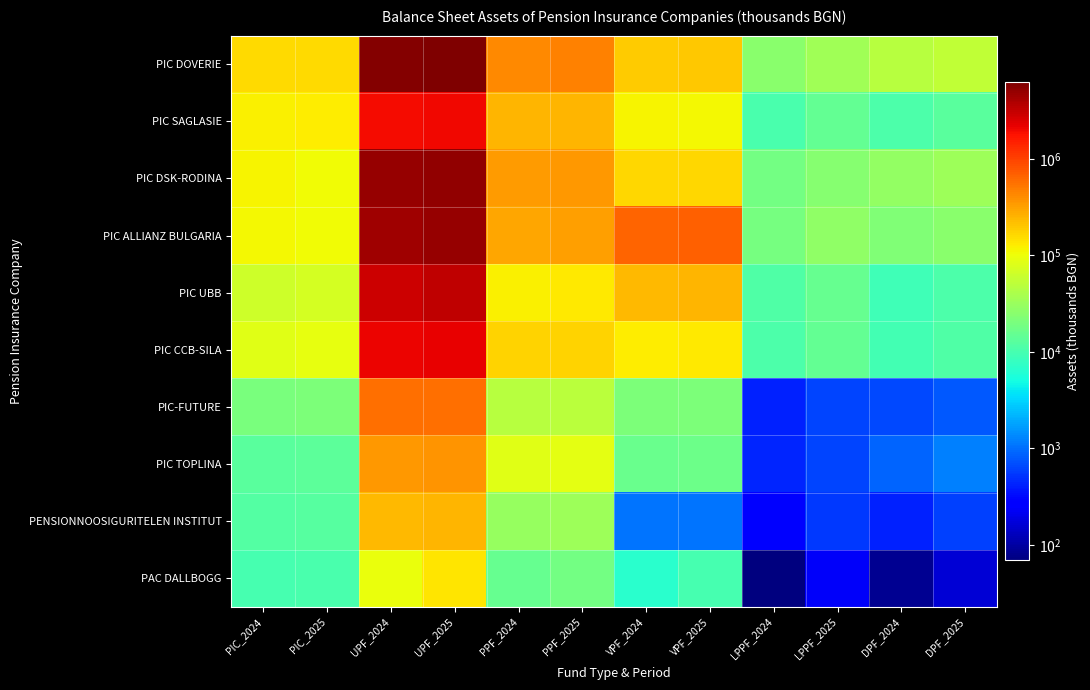

At UPF_2024, list the series in order from smallest to largest.

PAC DALLBOGG, PENSIONNOOSIGURITELEN INSTITUT, PIC TOPLINA, PIC-FUTURE, PIC SAGLASIE, PIC CCB-SILA, PIC UBB, PIC ALLIANZ BULGARIA, PIC DSK-RODINA, PIC DOVERIE